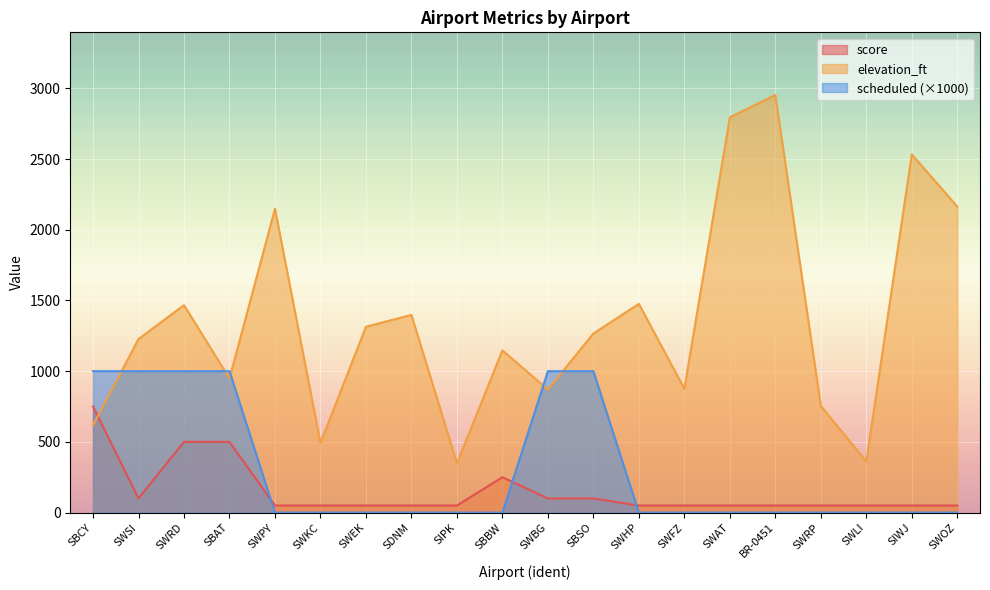

Where do elevation_ft and score first cross each other?

SBCY and SWSI